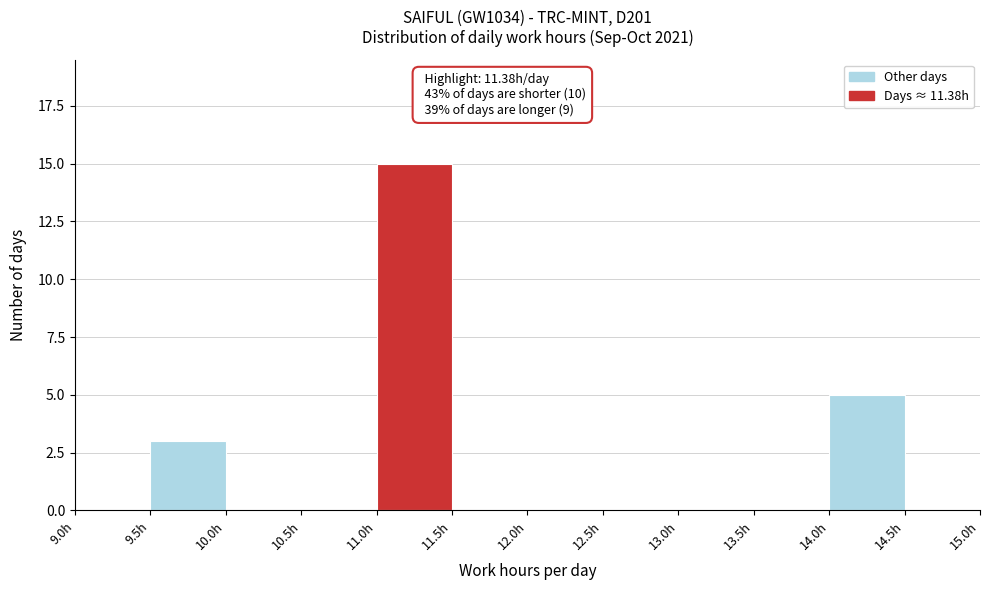

Over which range of the x-axis is the bar tallest?

11.0 to 11.5